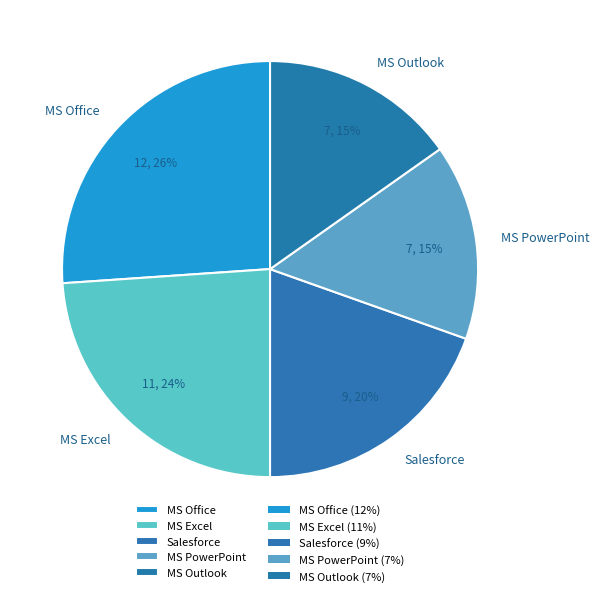

Combined, do MS PowerPoint and Salesforce account for over 50%?

No